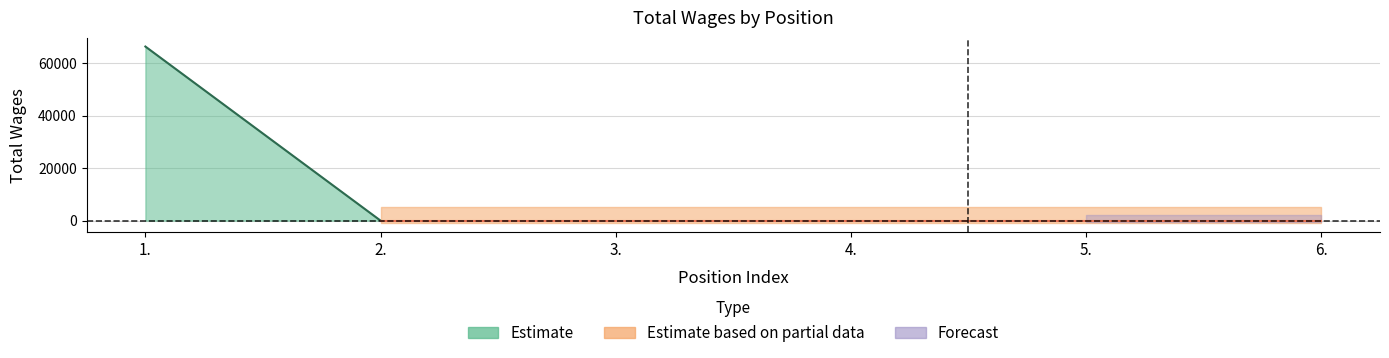

Reading left to right, transcribe all the data shown in this chart.

1.=66309	2.=0	3.=0	4.=0	5.=0	6.=0